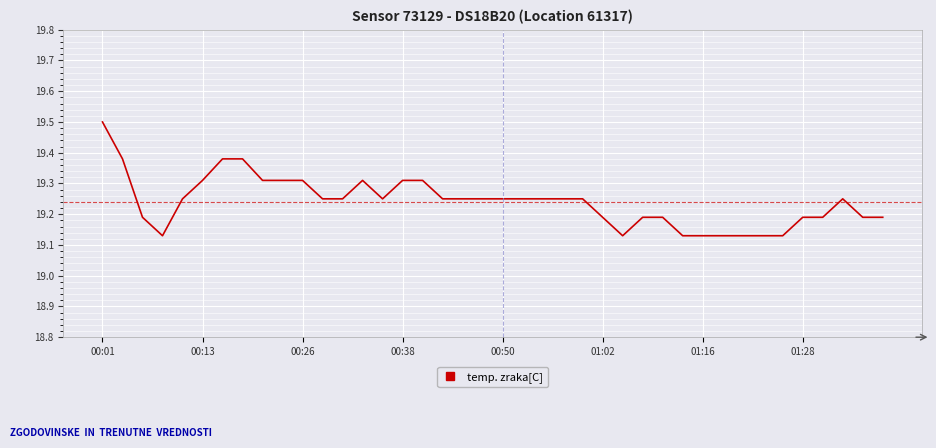

What is the maximum value shown in the chart?

19.5